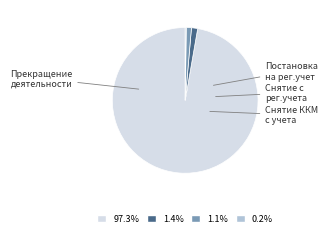

What percentage do Постановка на рег.учет and Прекращение деятельности together represent?

98.6%